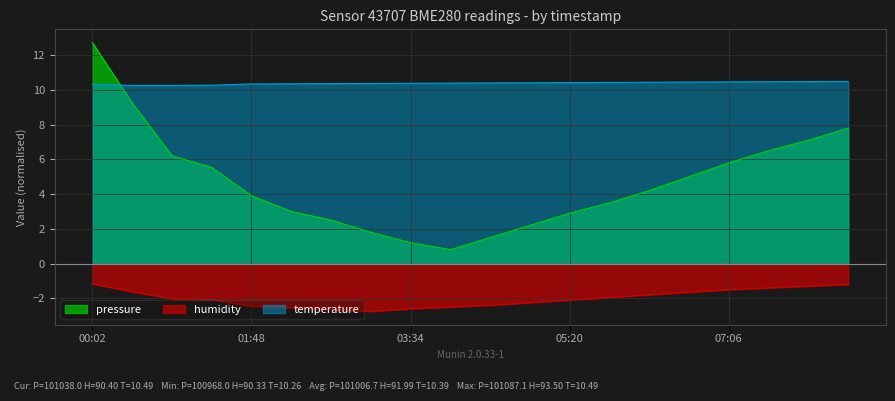

At which label does pressure first exceed 4?

00:02